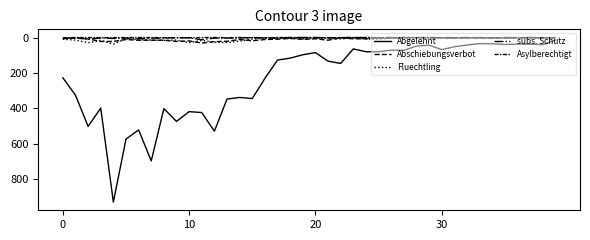

How many lines are shown in the chart?

5